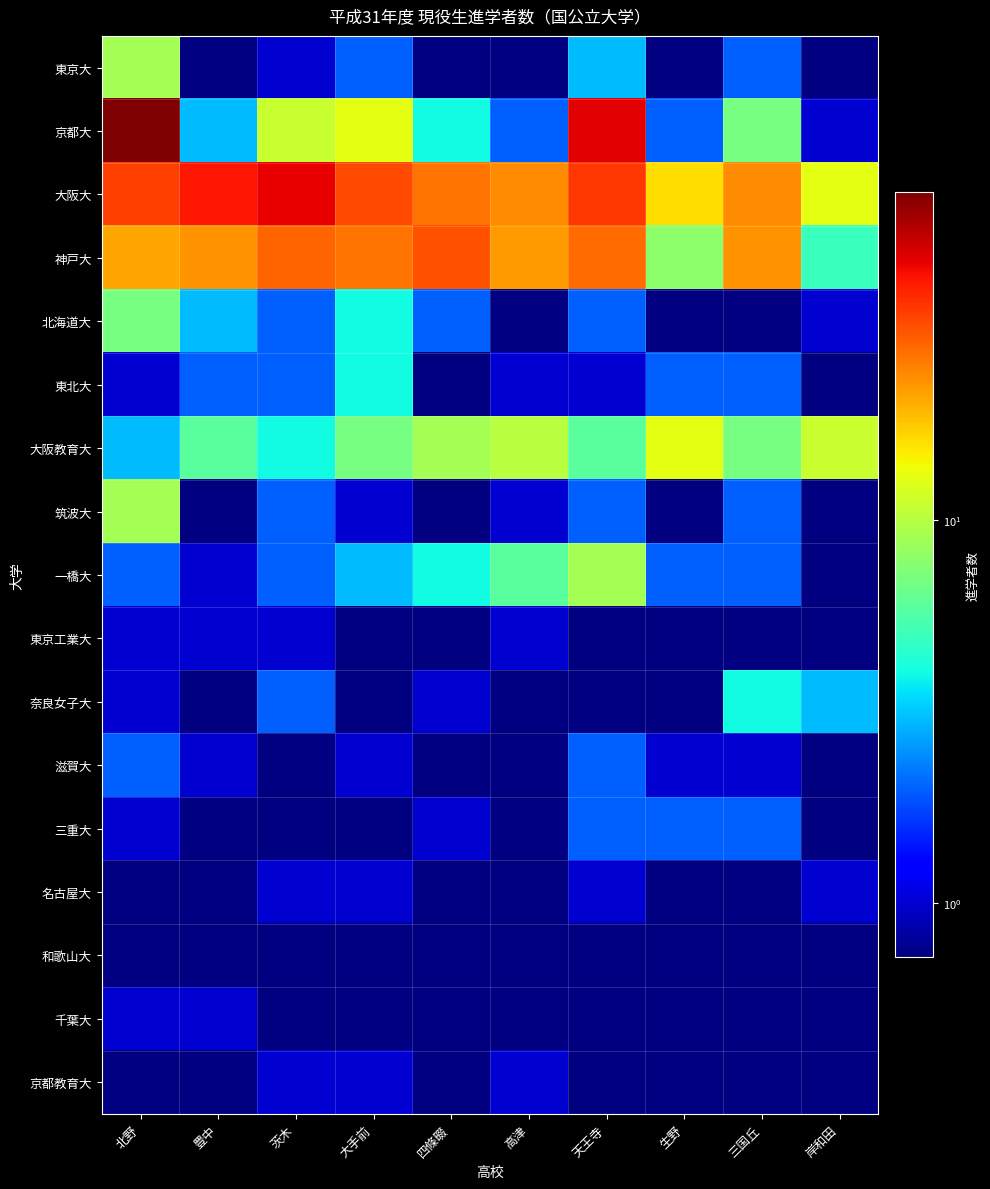

Rank the series at 北野 from lowest to highest value.

名古屋大, 和歌山大, 京都教育大, 東北大, 東京工業大, 奈良女子大, 三重大, 千葉大, 一橋大, 滋賀大, 大阪教育大, 北海道大, 東京大, 筑波大, 神戸大, 大阪大, 京都大